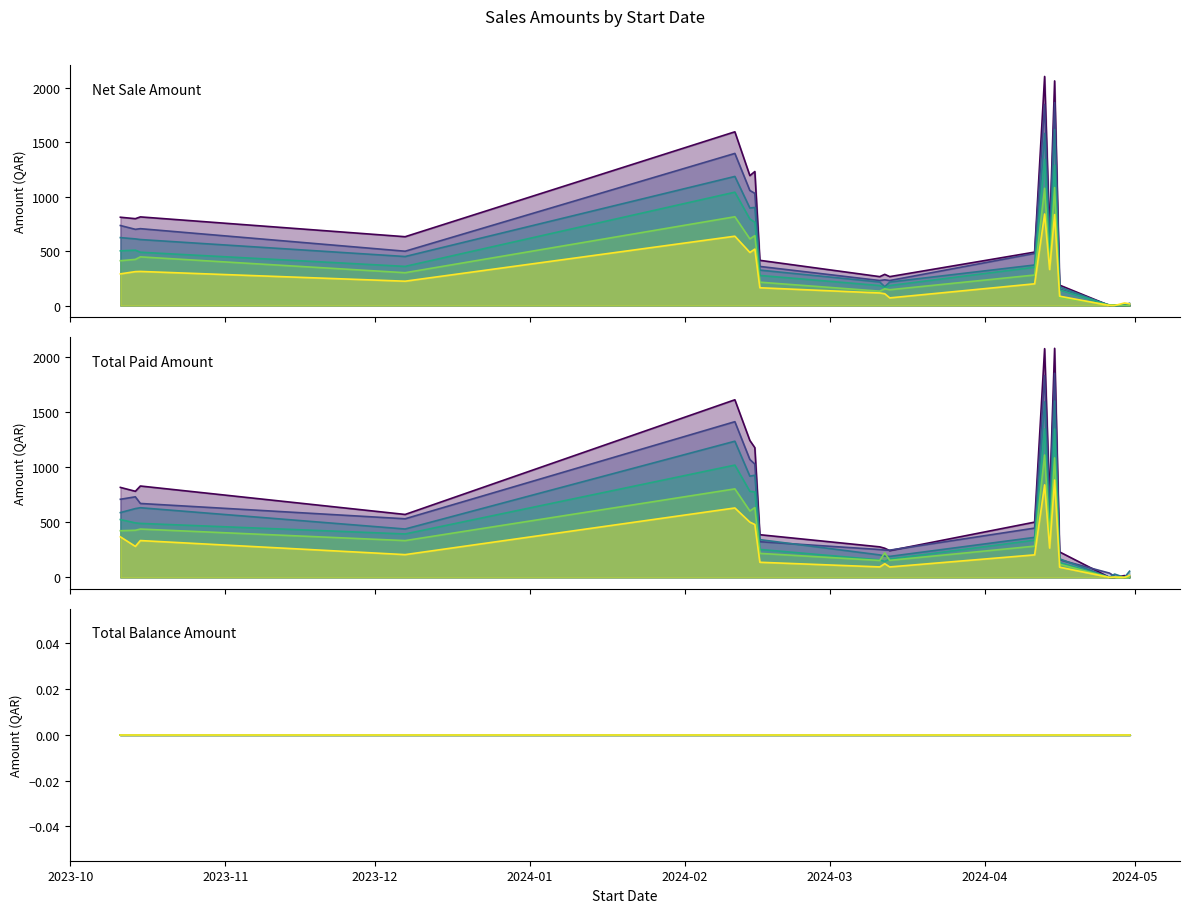

True or false: Total Balance Amount and Net Sale Amount cross at least once.

False